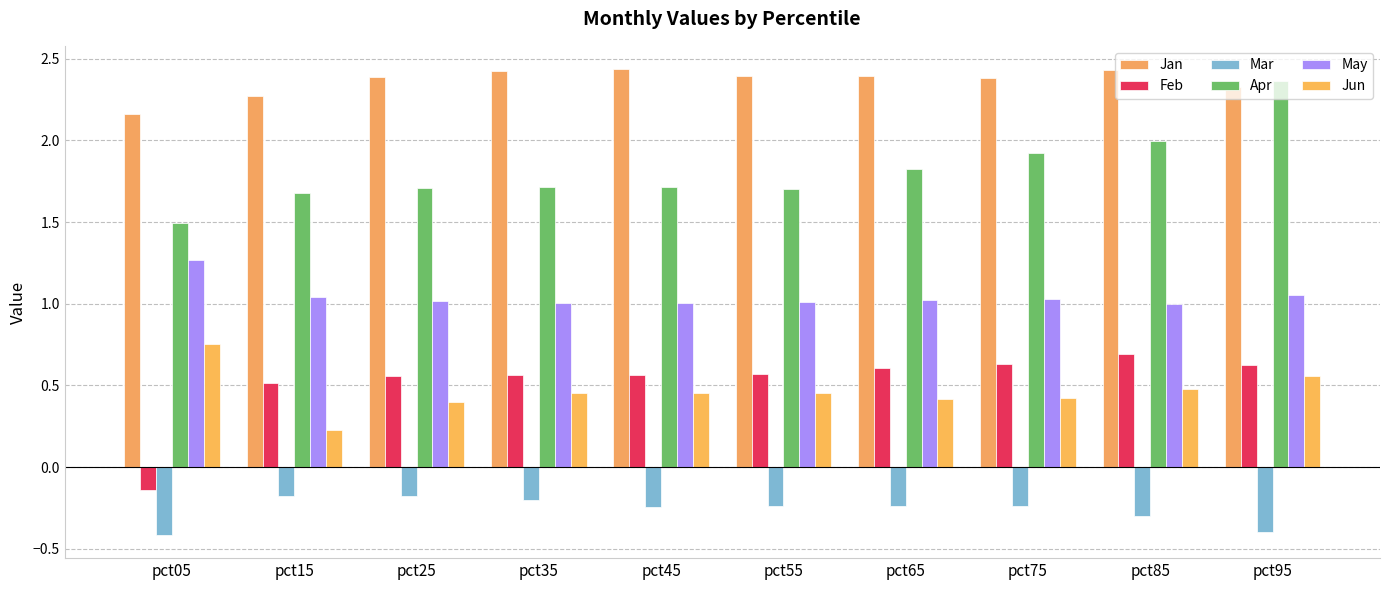

Does the chart contain any negative values?

Yes